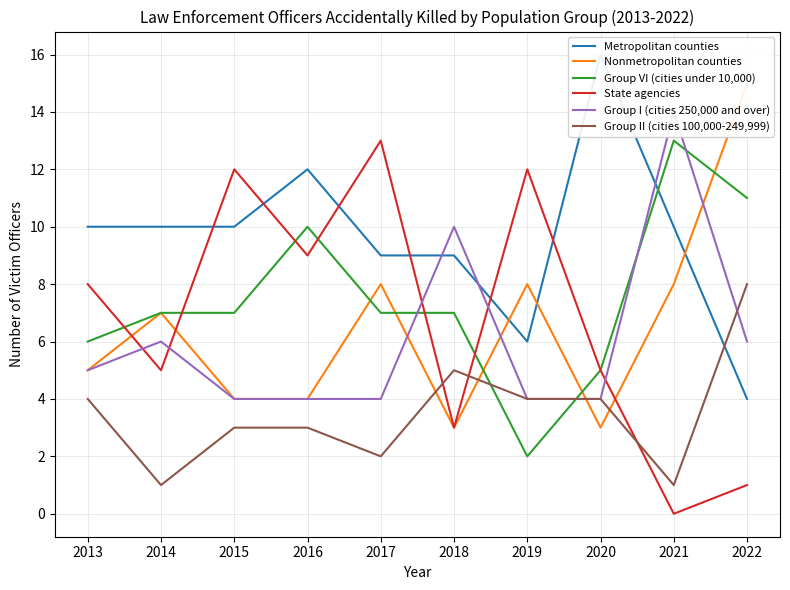

Which series has the largest total across all categories?

Metropolitan counties